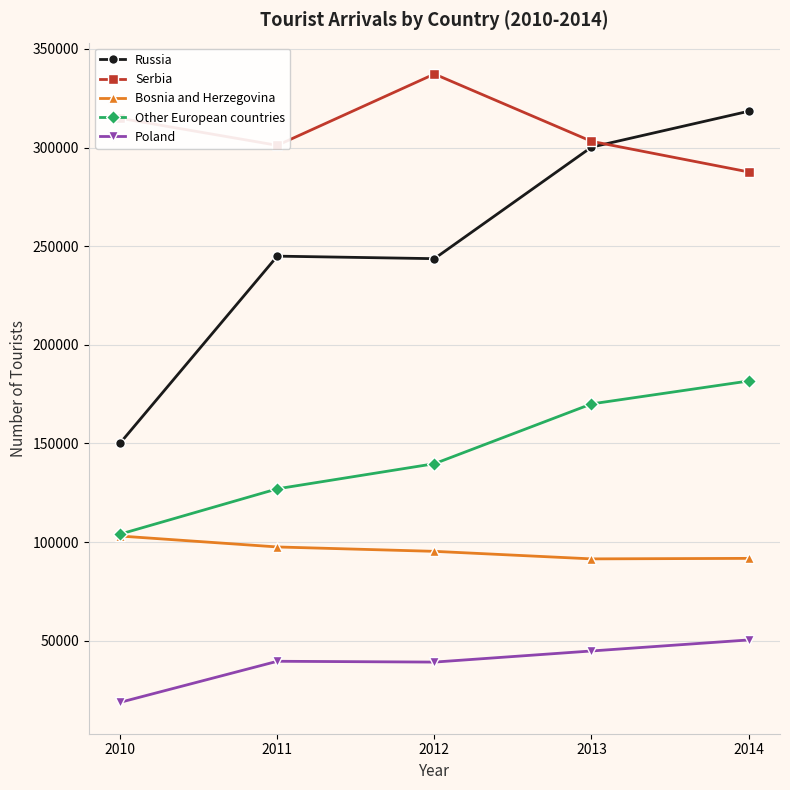

Is this an area chart (filled region under the line)?

No